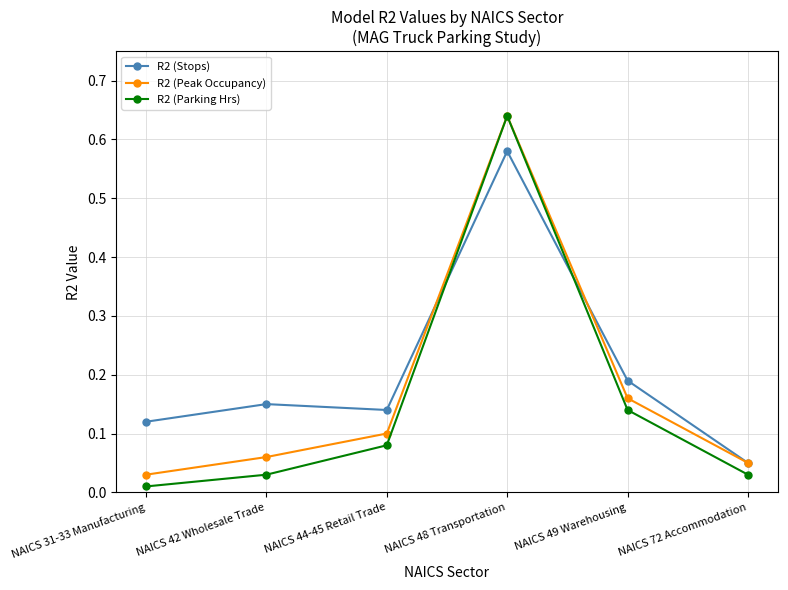

At which label does R2 (Peak Occupancy) reach its minimum?

NAICS 31-33 Manufacturing